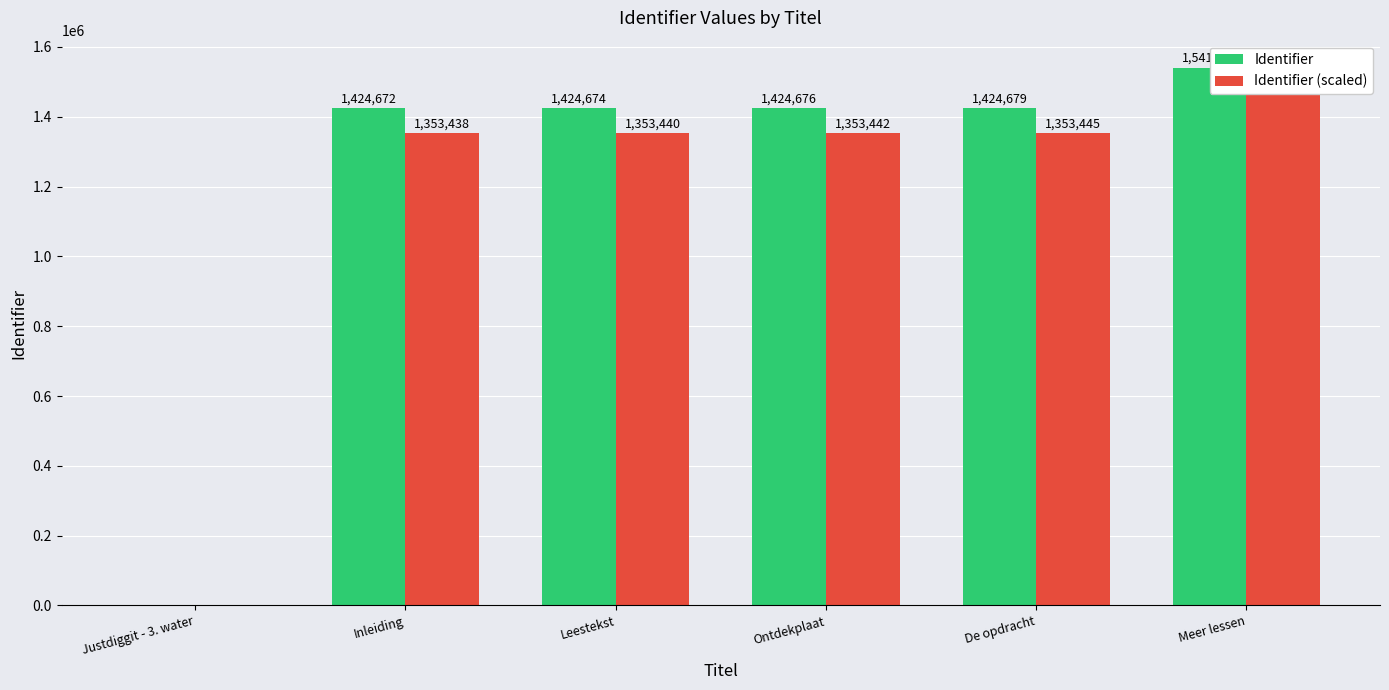

What are all the series names shown in the legend?

Identifier, Identifier (scaled)